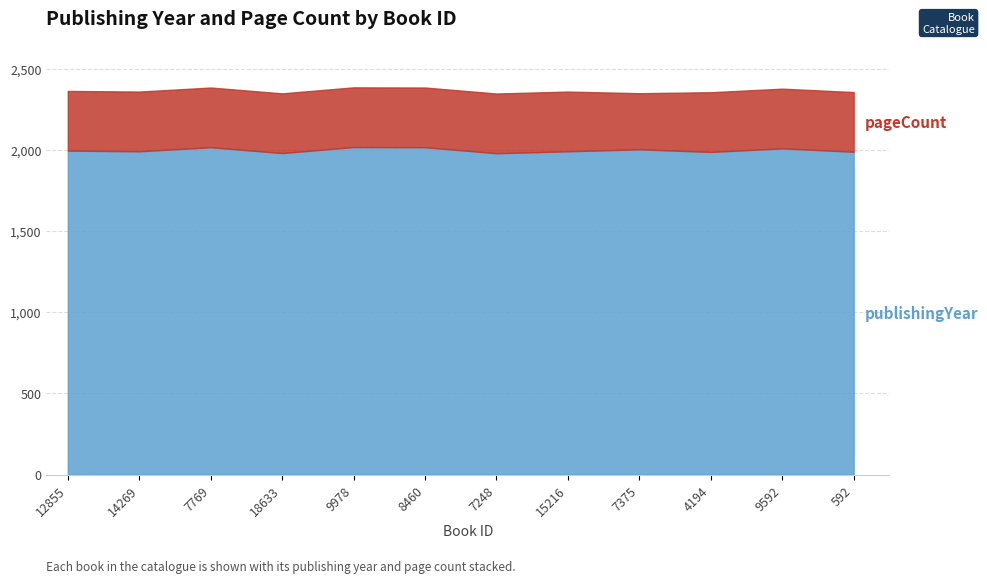

The value of publishingYear at 4194 is 880. True or false?

False